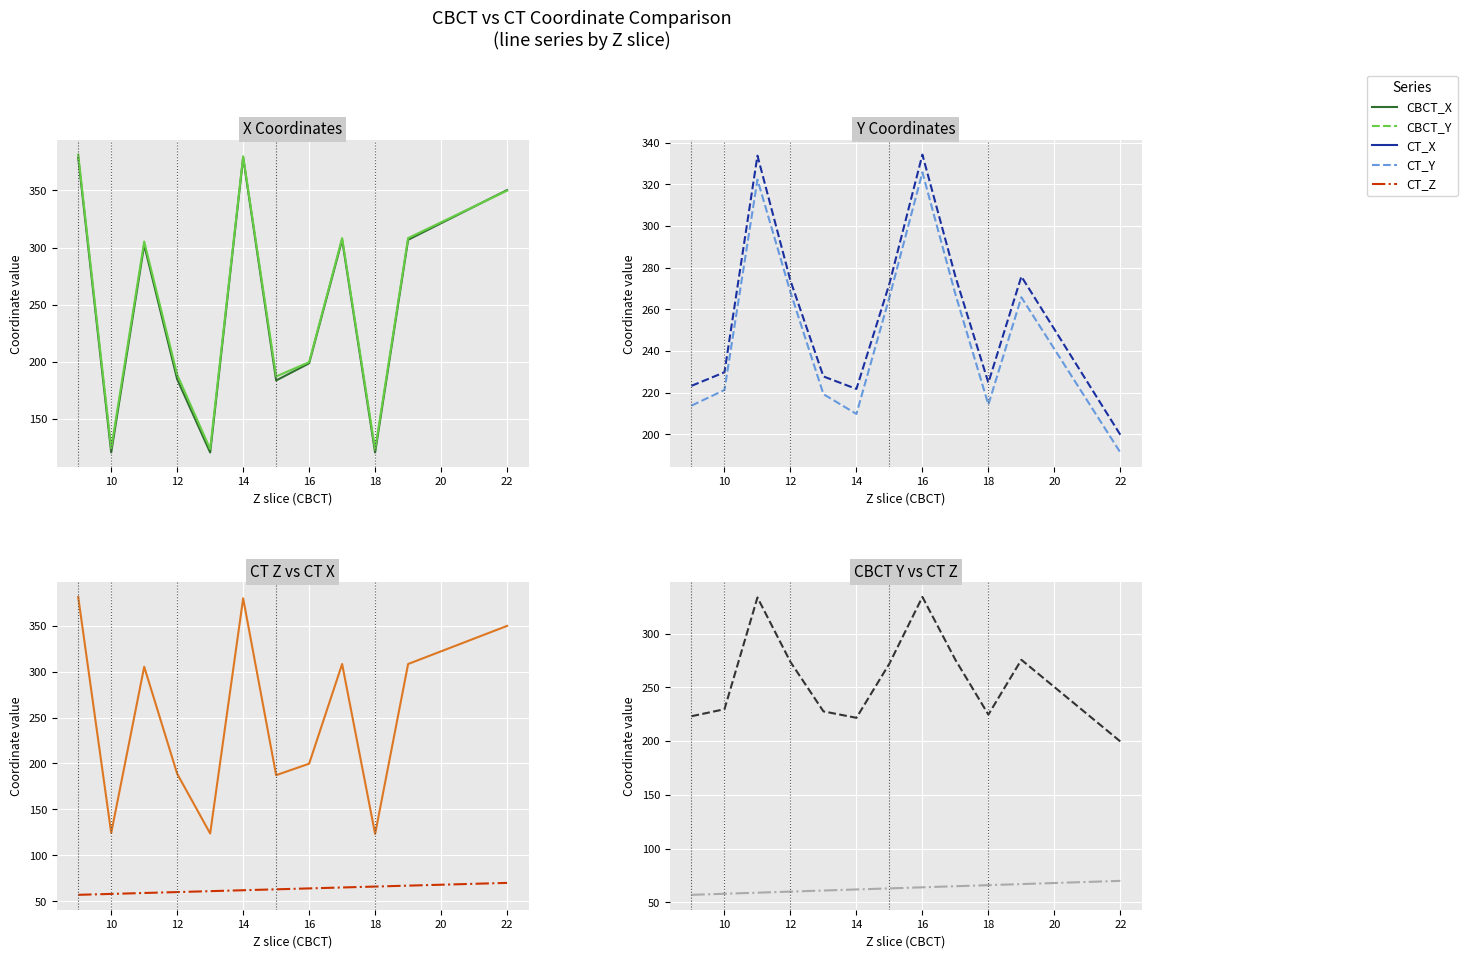

At how many categories does at least one series exceed 175?

12